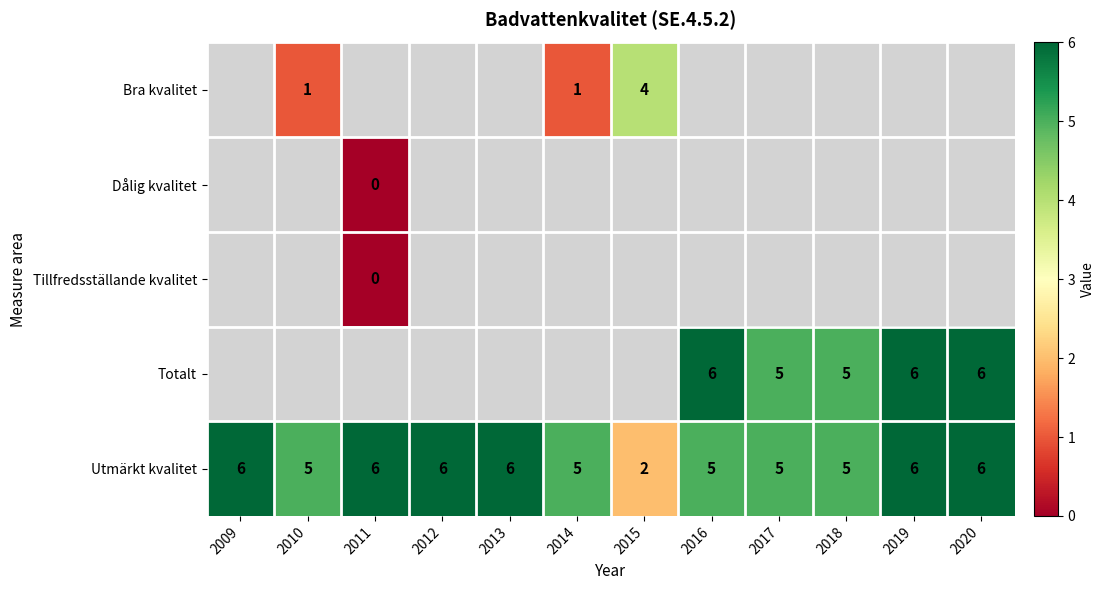

The Utmärkt kvalitet series shows 5 at 2016. True or false?

True